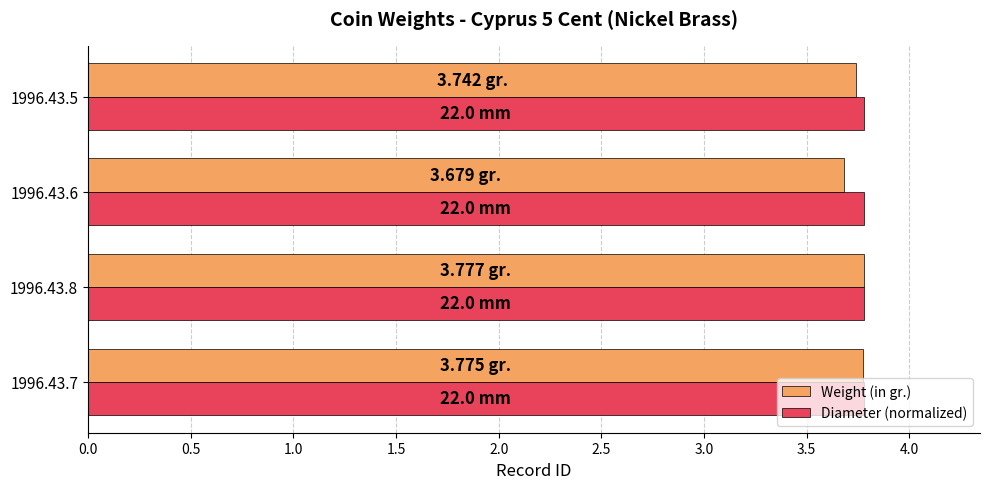

What is the total value across all series at 1996.43.8?

7.6